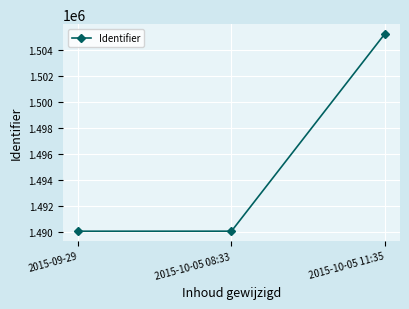

What is the sum of all values?

4485362